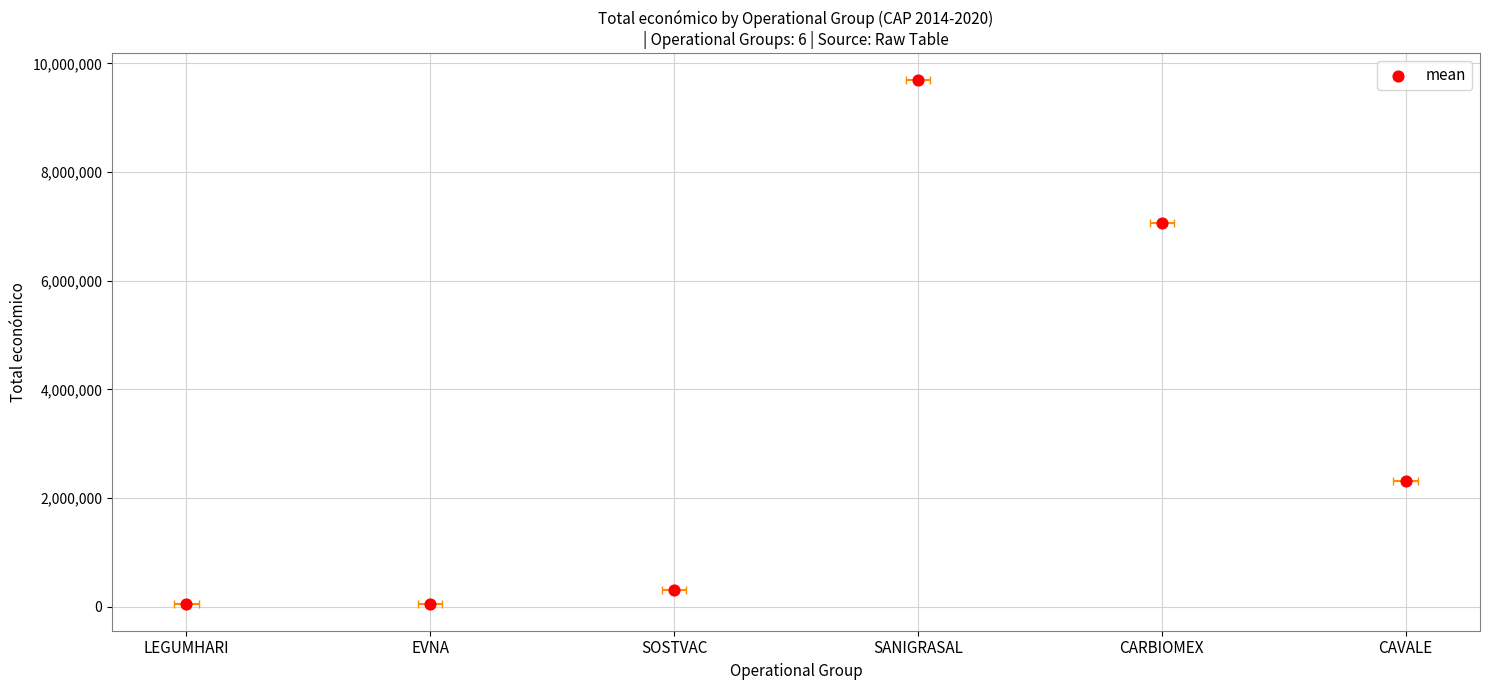

Between CARBIOMEX and SOSTVAC, which is larger?

CARBIOMEX